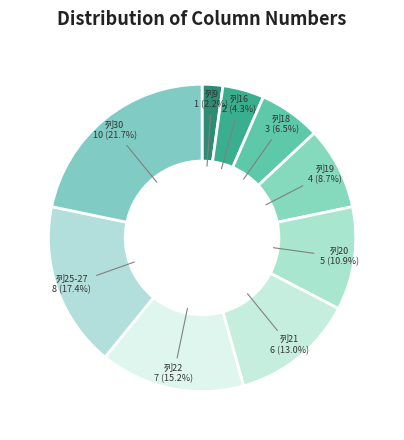

What is the ratio of the value at 列20 to the value at 列18?

1.7